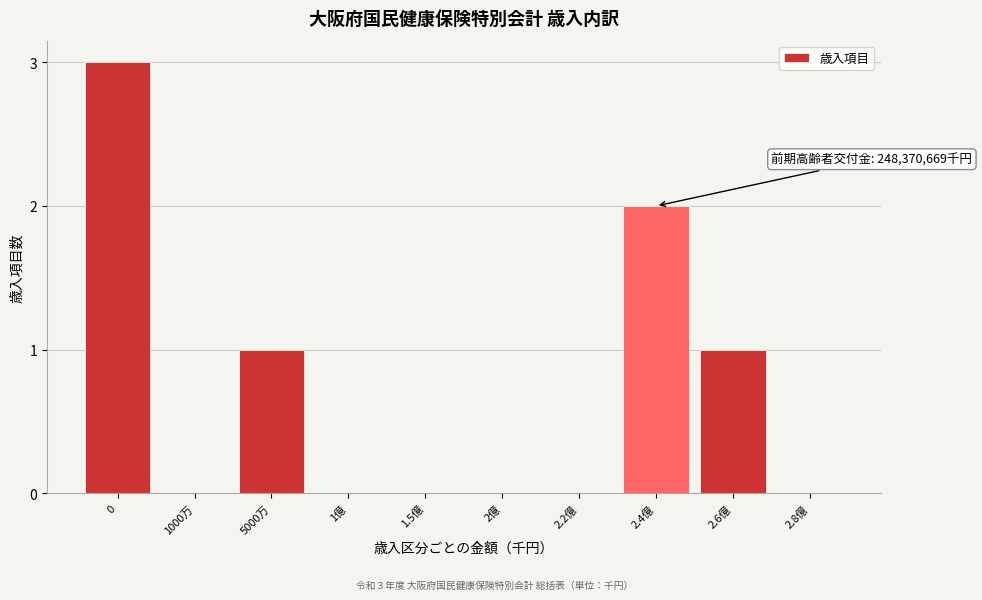

Reading left to right, what are all the values shown in this chart?

0=3	1000万=0	5000万=1	1億=0	1.5億=0	2億=0	2.2億=0	2.4億=2	2.6億=1	2.8億=0